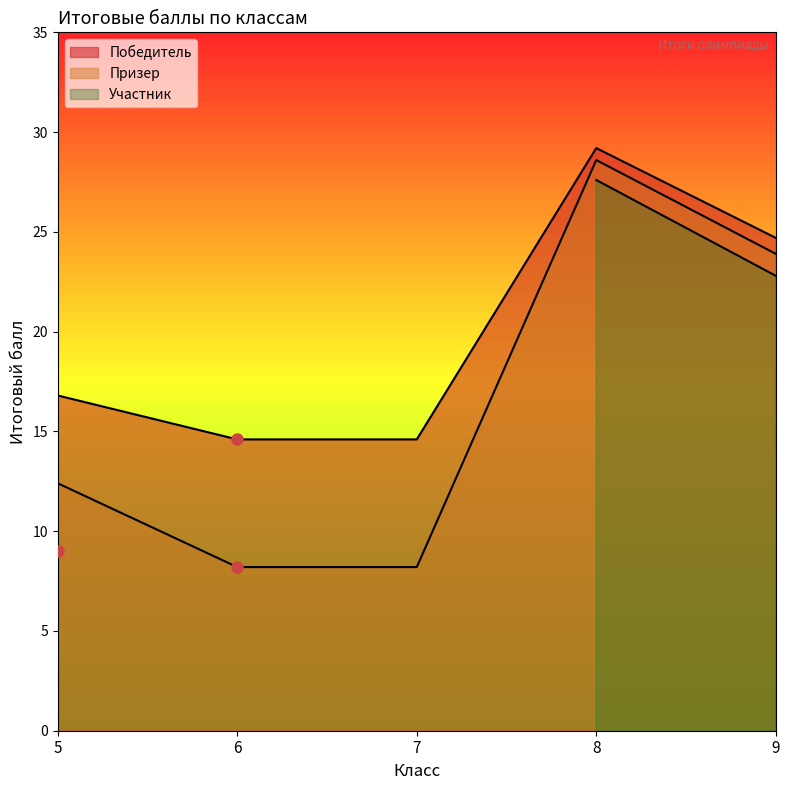

What is the value of the Призер point at the 3rd from the left?

8.2